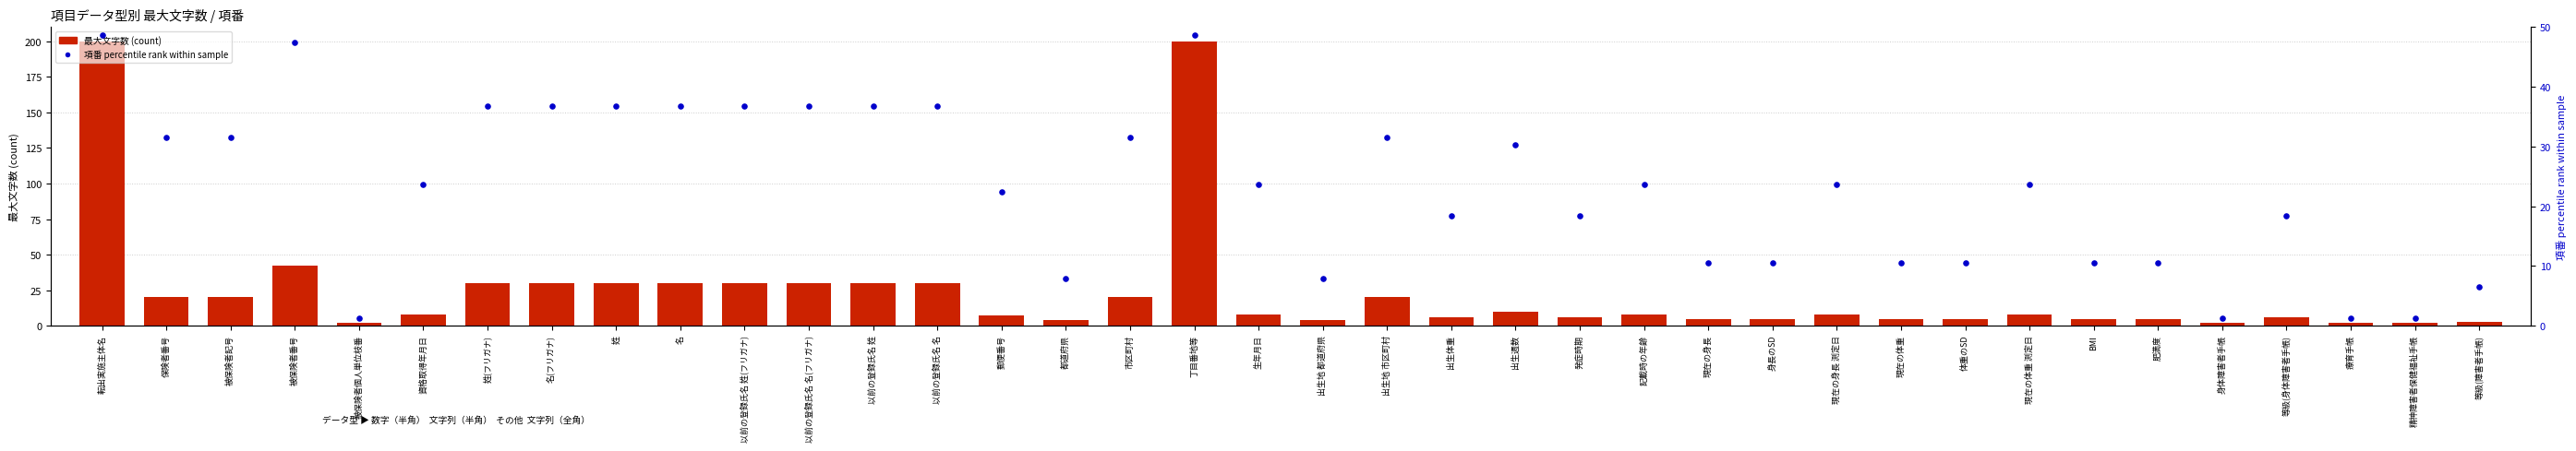

At how many categories does at least one series exceed 26?

16